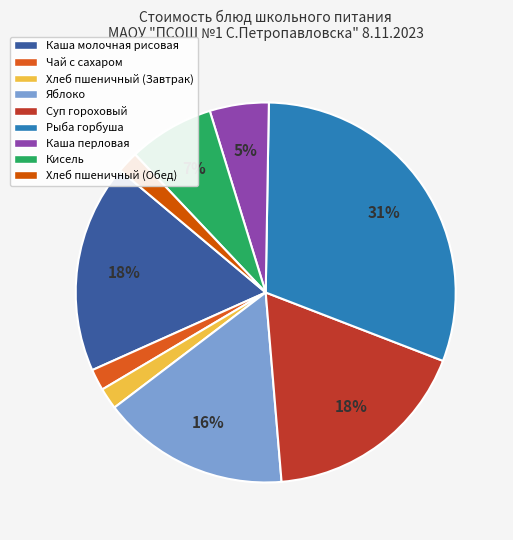

Is Хлеб пшеничный (Обед) the majority of the pie?

No